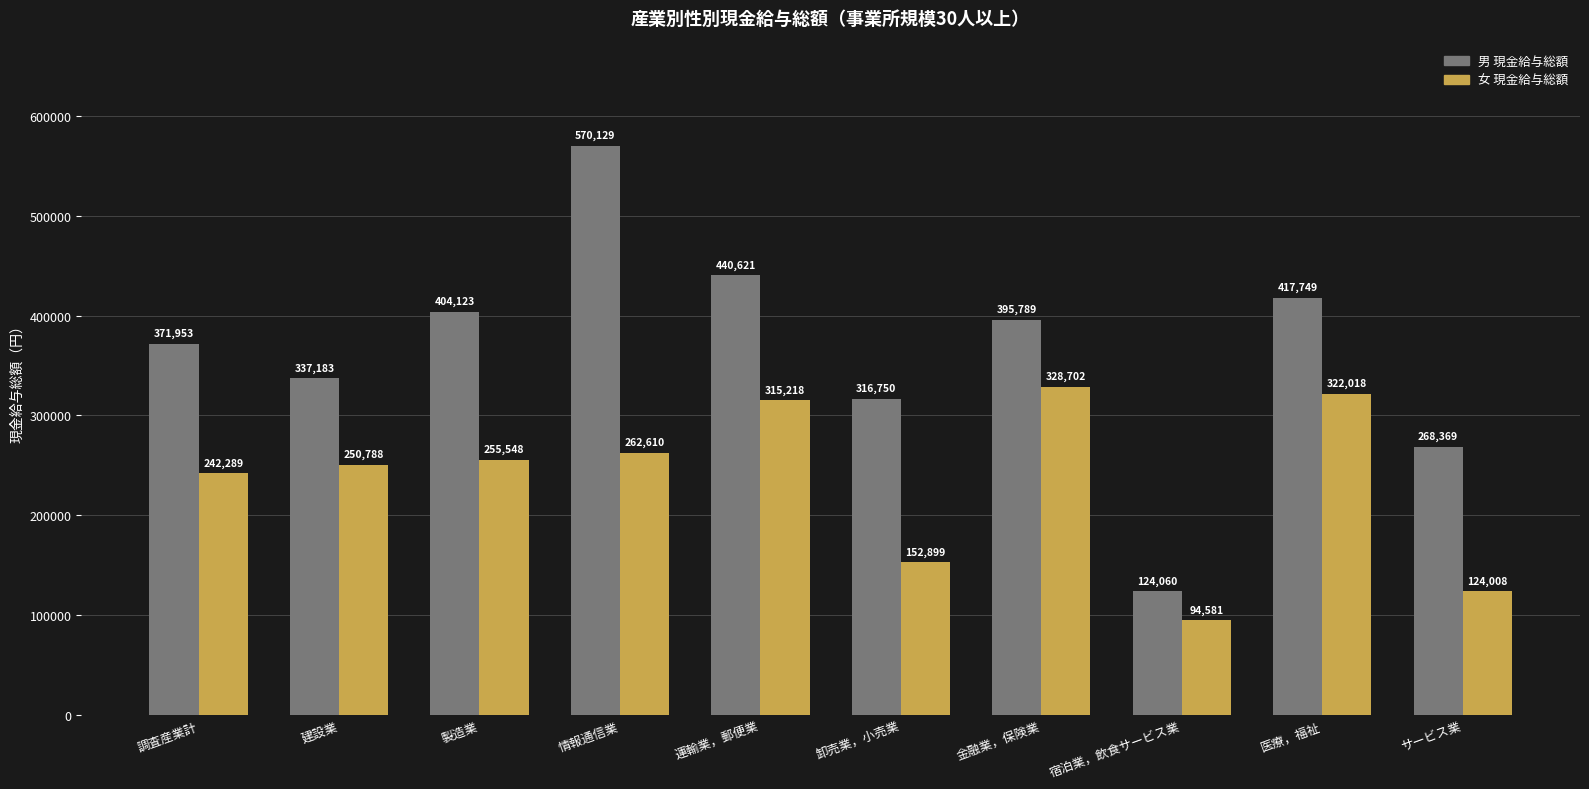

Rank the categories by 女 現金給与総額 value from lowest to highest.

宿泊業，飲食サービス業, サービス業, 卸売業，小売業, 調査産業計, 建設業, 製造業, 情報通信業, 運輸業，郵便業, 医療，福祉, 金融業，保険業